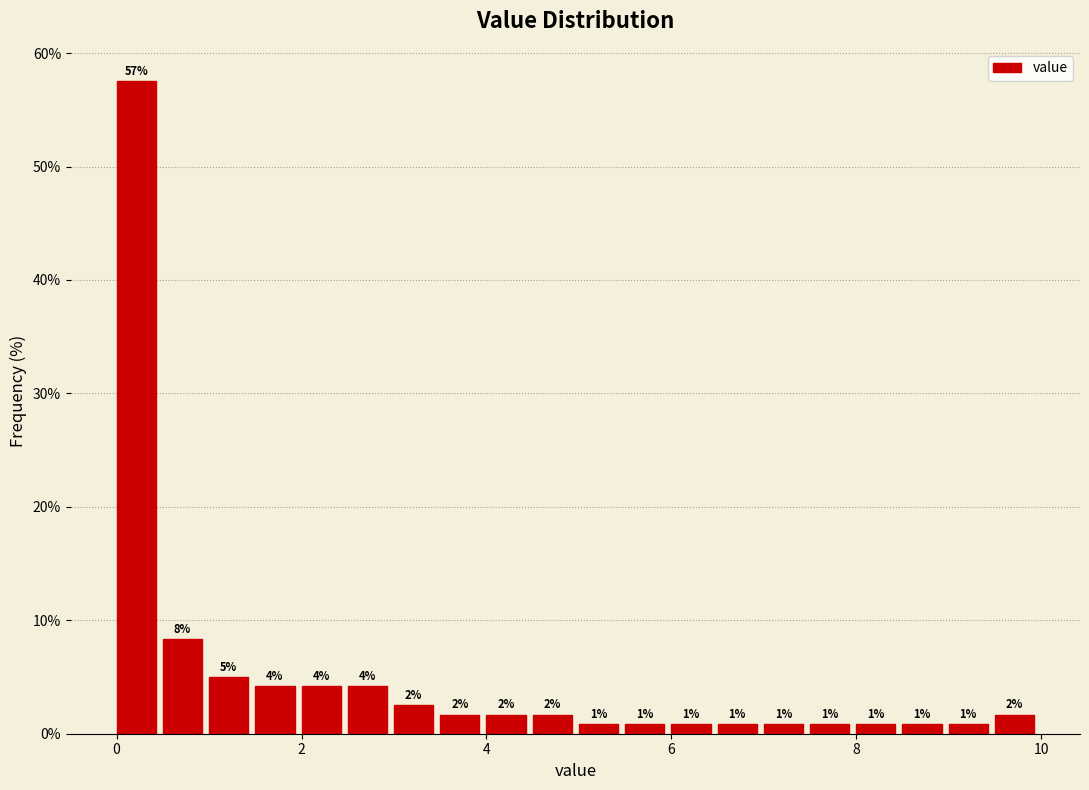

Around what value on the x-axis is the tallest bar? Give the approximate position of its centre, as read against the axis.

0.2